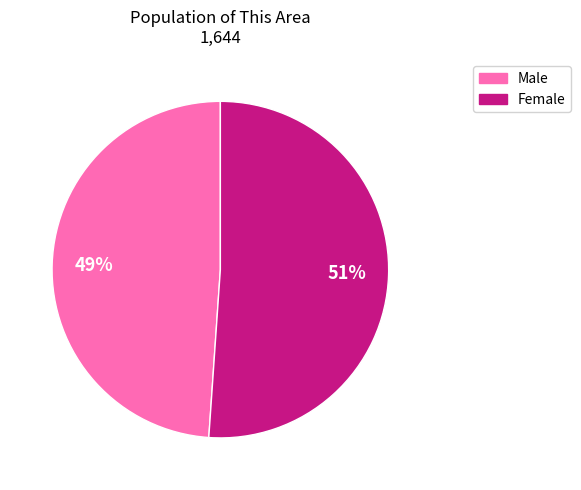

Which slice is the largest?

Female